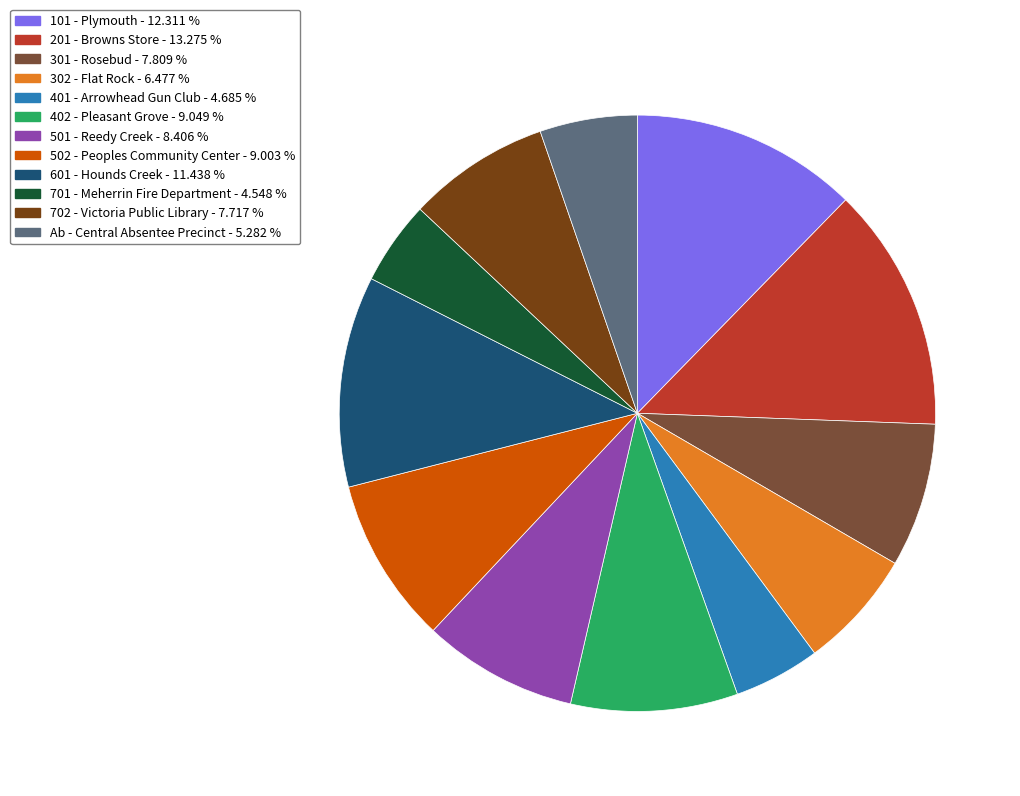

Is it true that 501 - Reedy Creek is 8% of the pie?

True